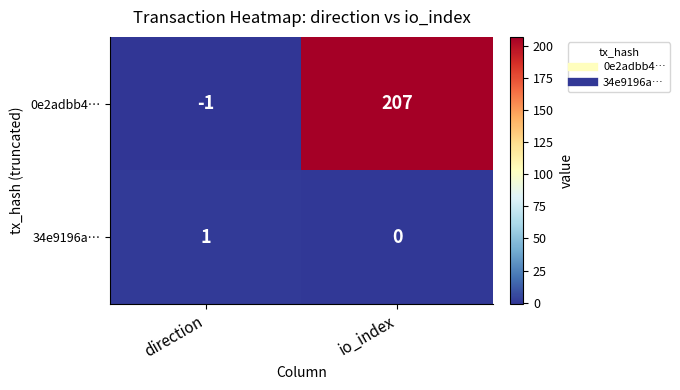

Rank the series by their maximum value, from lowest to highest.

34e9196a…, 0e2adbb4…